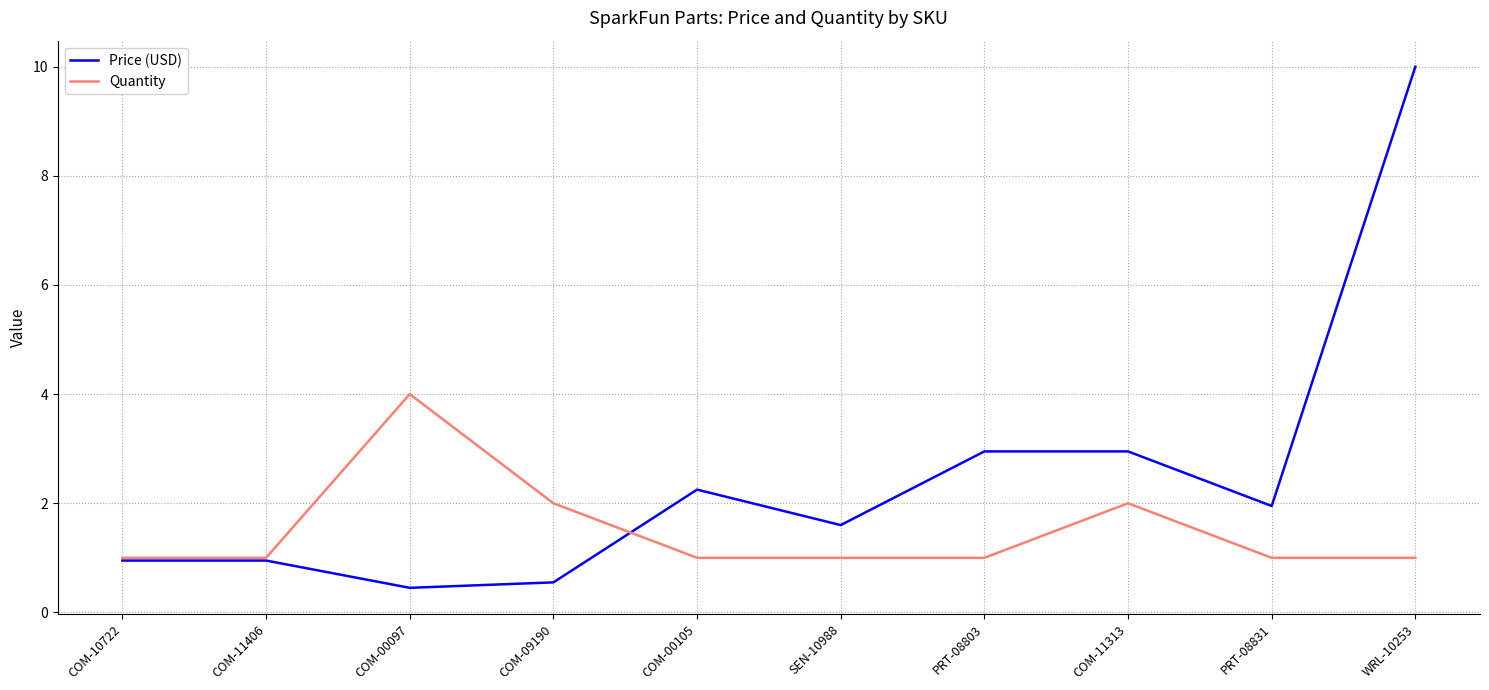

The Quantity series shows 1.0 at SEN-10988. True or false?

True